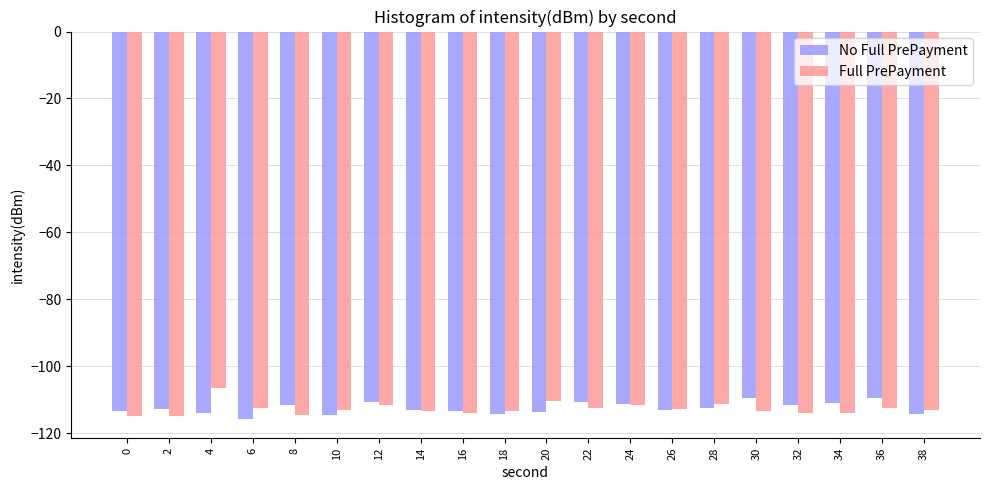

What is the value of the Full PrePayment bar at the 2nd from the left?

-115.0